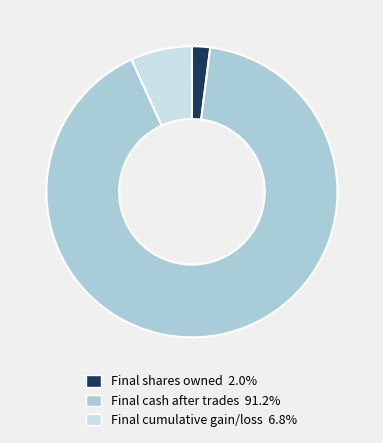

Which slice represents more than half of the pie?

Final cash after trades